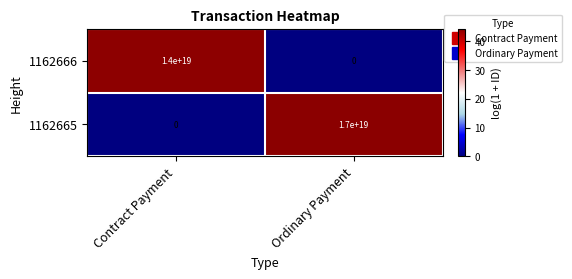

Between Contract Payment and Ordinary Payment, which series saw the biggest shift?

1162665